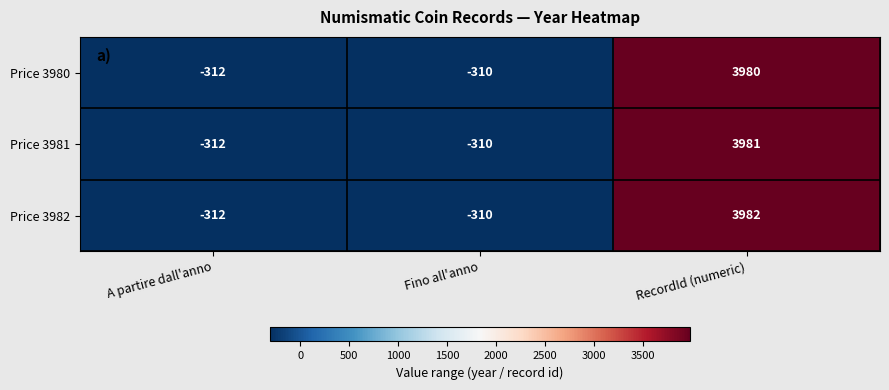

What is the total value across all series at RecordId (numeric)?

11943